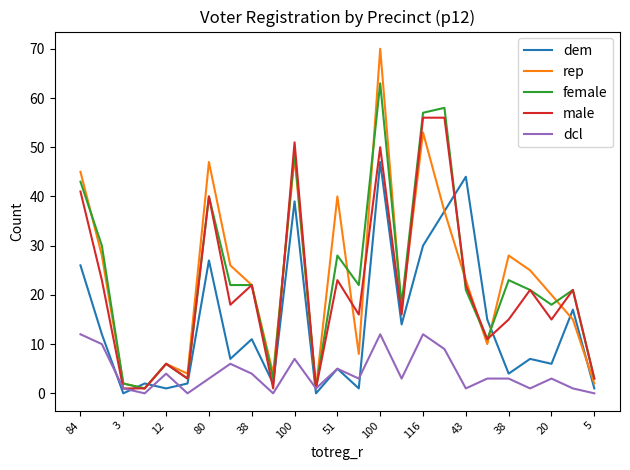

True or false: dem and male intersect in this chart.

True